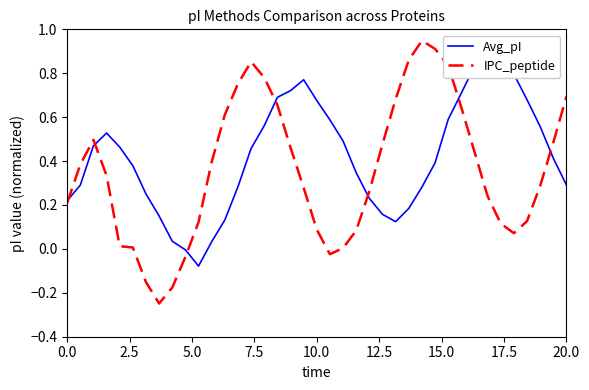

What is the difference between the second highest and second lowest values in the Avg_pI series?

0.9